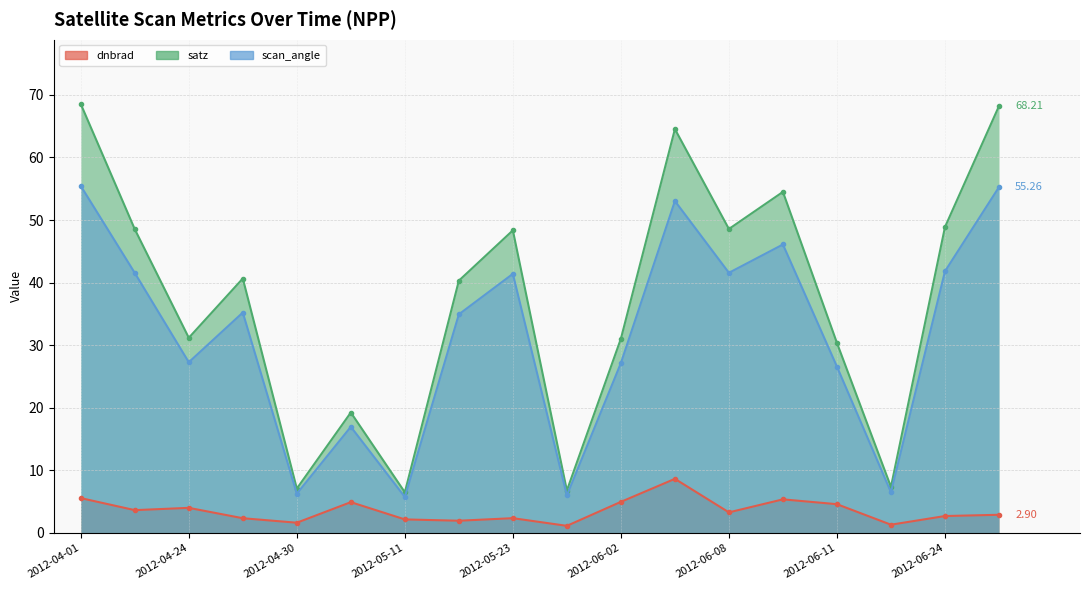

Which series has the largest total across all categories?

satz